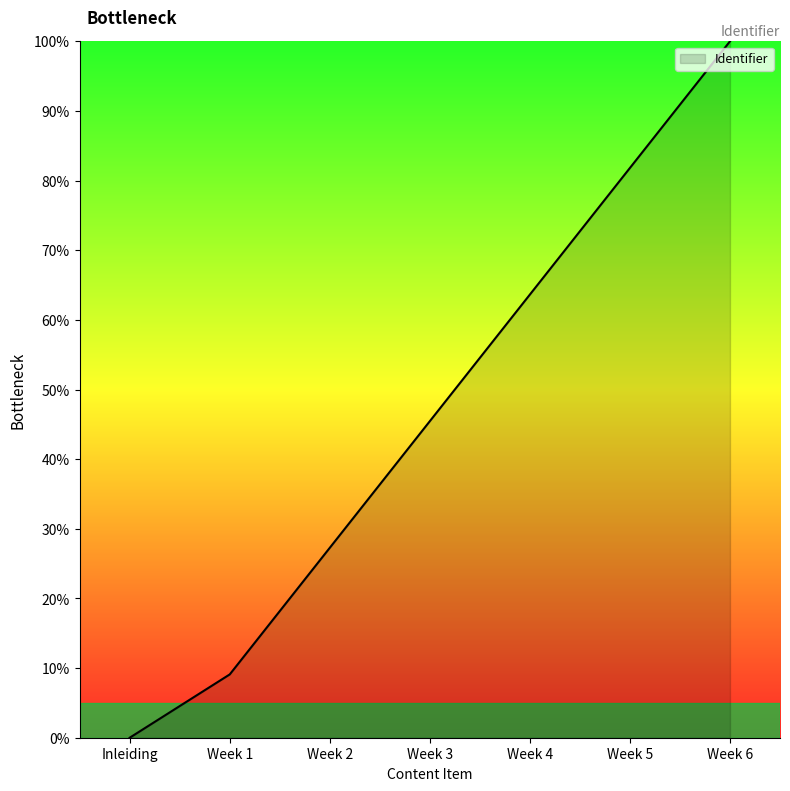

List the labels in order of value, largest first.

Week 6, Week 5, Week 4, Week 3, Week 2, Week 1, Inleiding